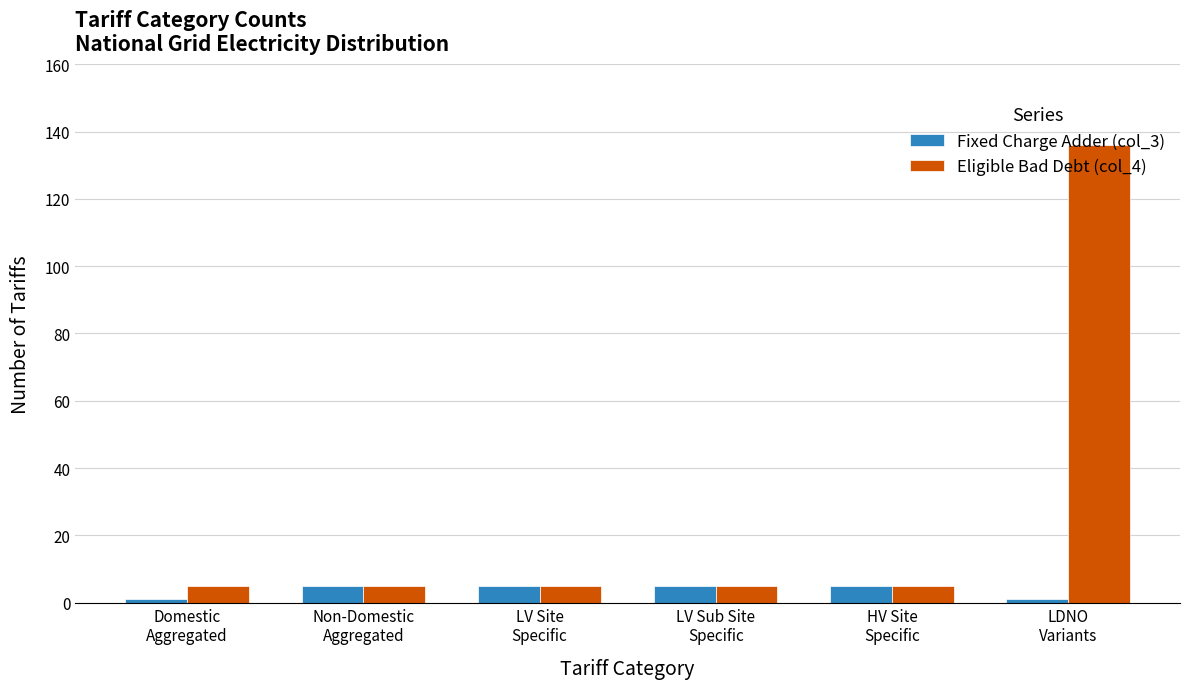

Which series has the largest total across all categories?

Eligible Bad Debt (col_4)